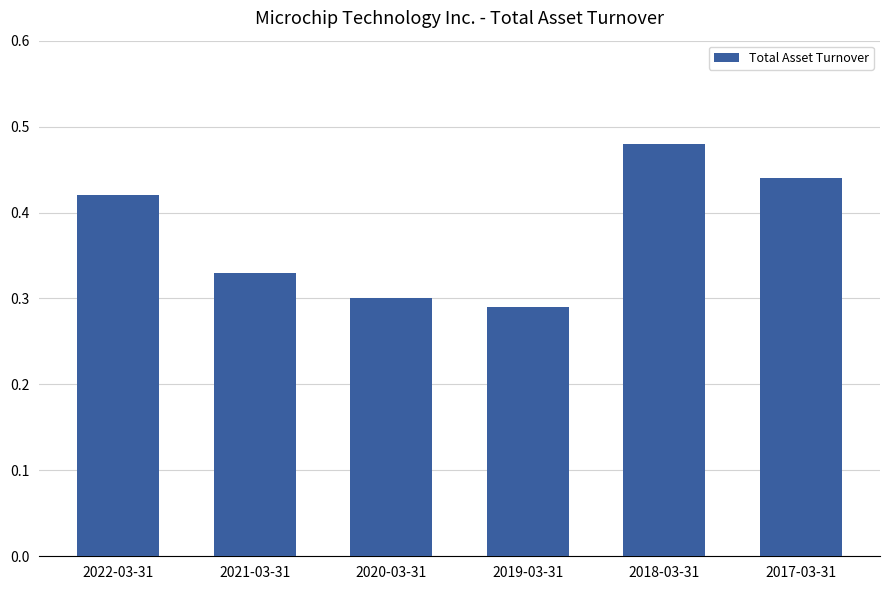

Count the values in the range 0 to 1.

6